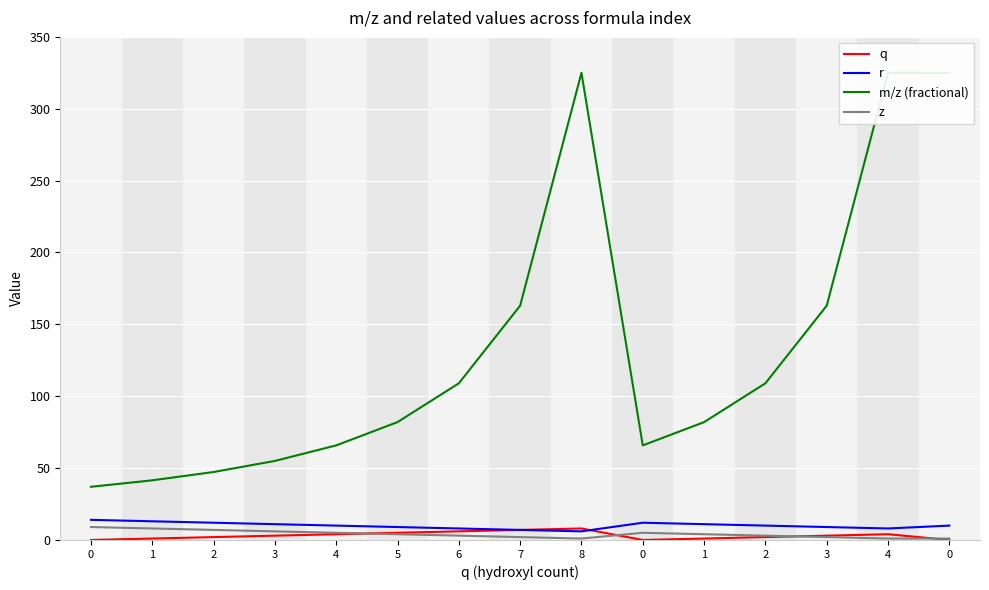

List the labels in order of z value, largest first.

0, 1, 2, 3, 4, 0, 5, 1, 6, 2, 7, 3, 8, 4, 0